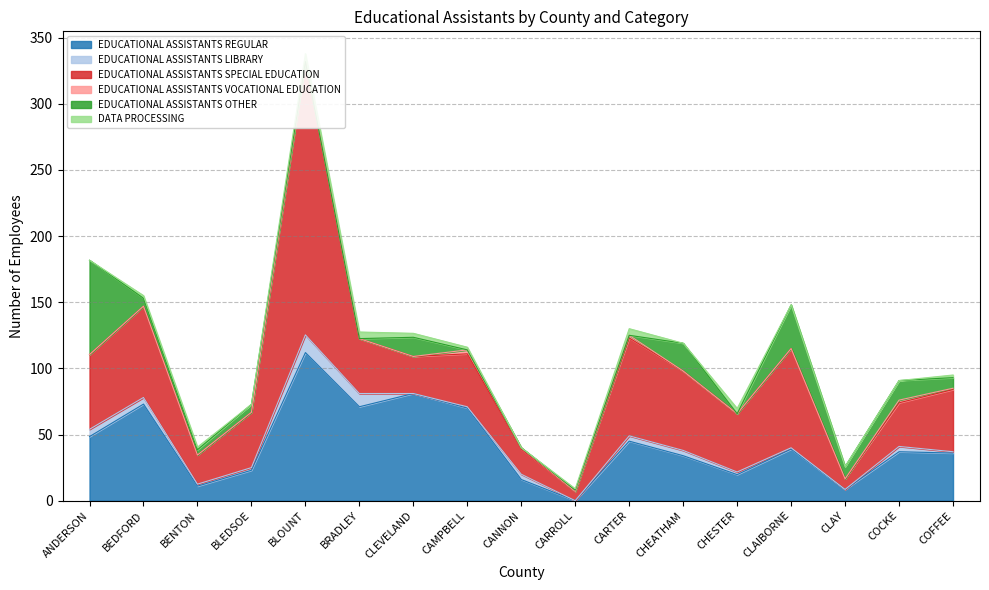

What position from the left is COFFEE?

17